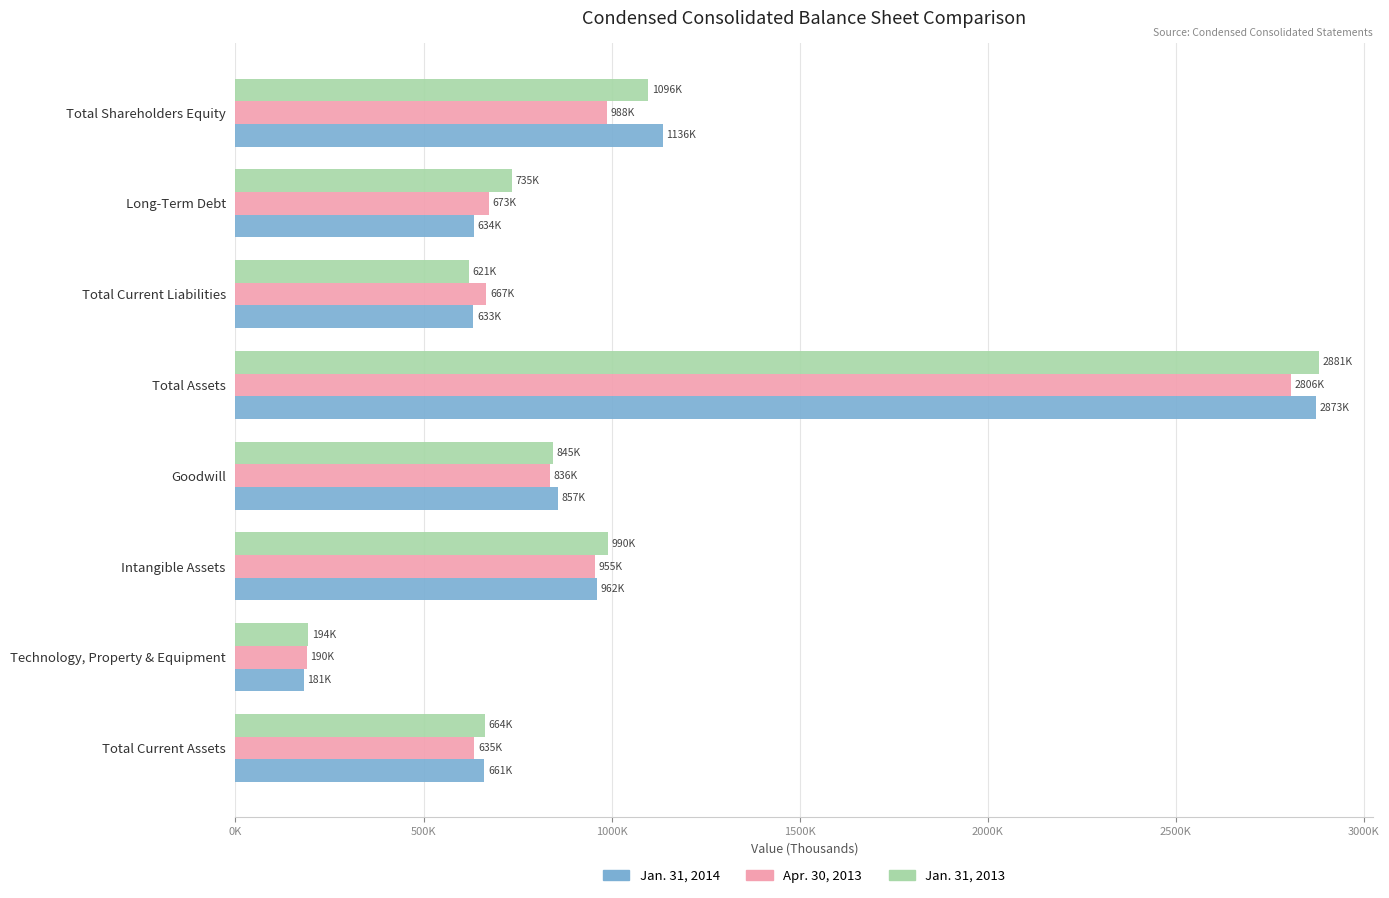

Rank the categories by Apr. 30, 2013 value from lowest to highest.

Technology, Property & Equipment, Total Current Assets, Total Current Liabilities, Long-Term Debt, Goodwill, Intangible Assets, Total Shareholders Equity, Total Assets